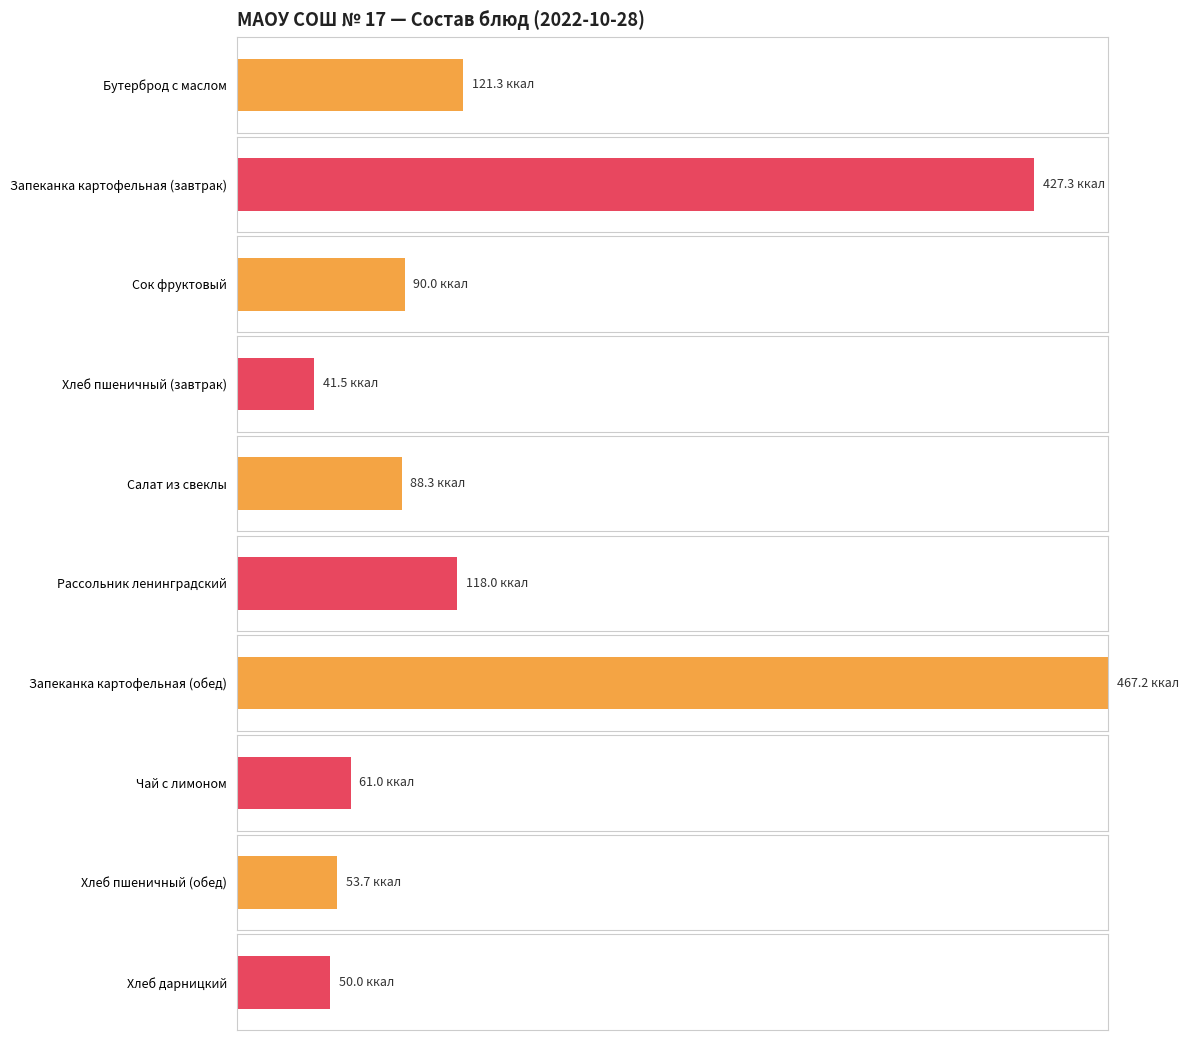

The Калорийность series shows 61.0 at Чай с лимоном. True or false?

True